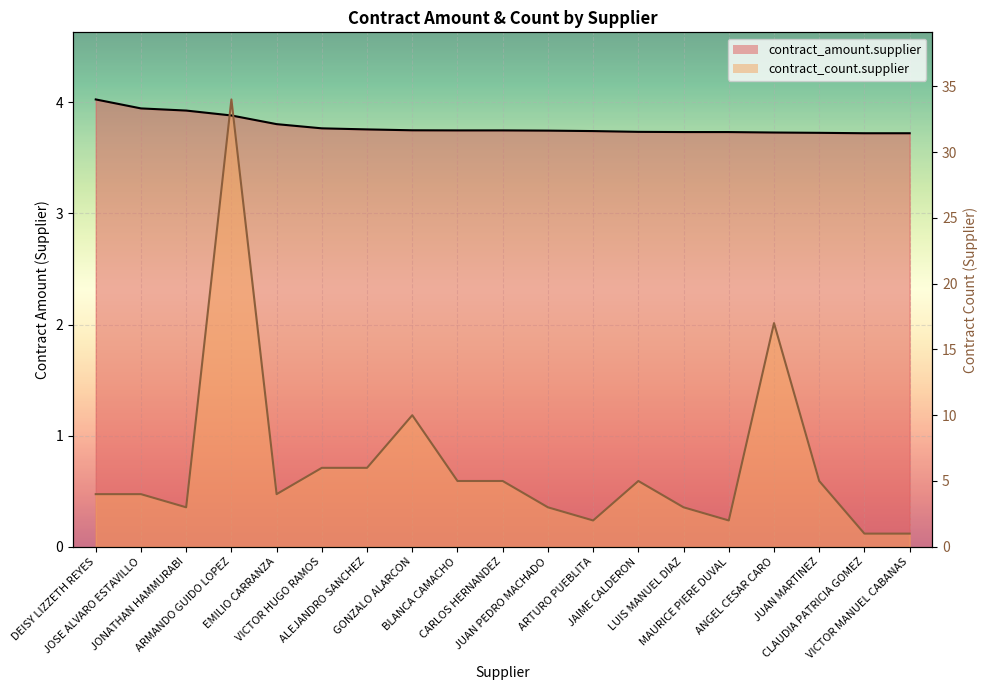

Which category has the highest value in the contract_amount.supplier series?

DEISY LIZZETH REYES